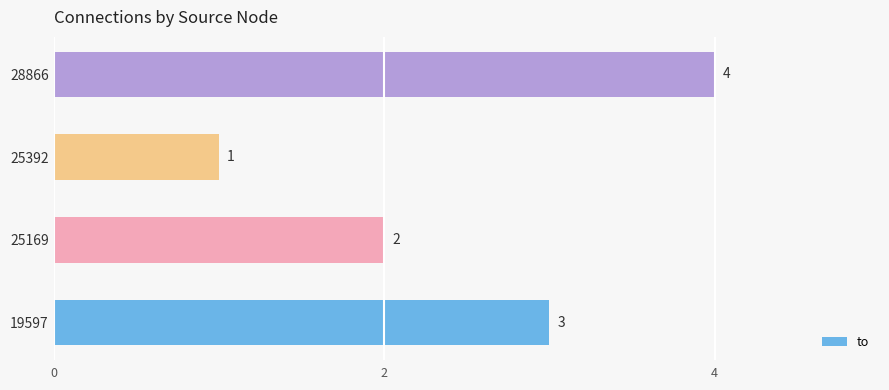

Reading bottom to top, what are all the values shown in this chart?

3	2	1	4